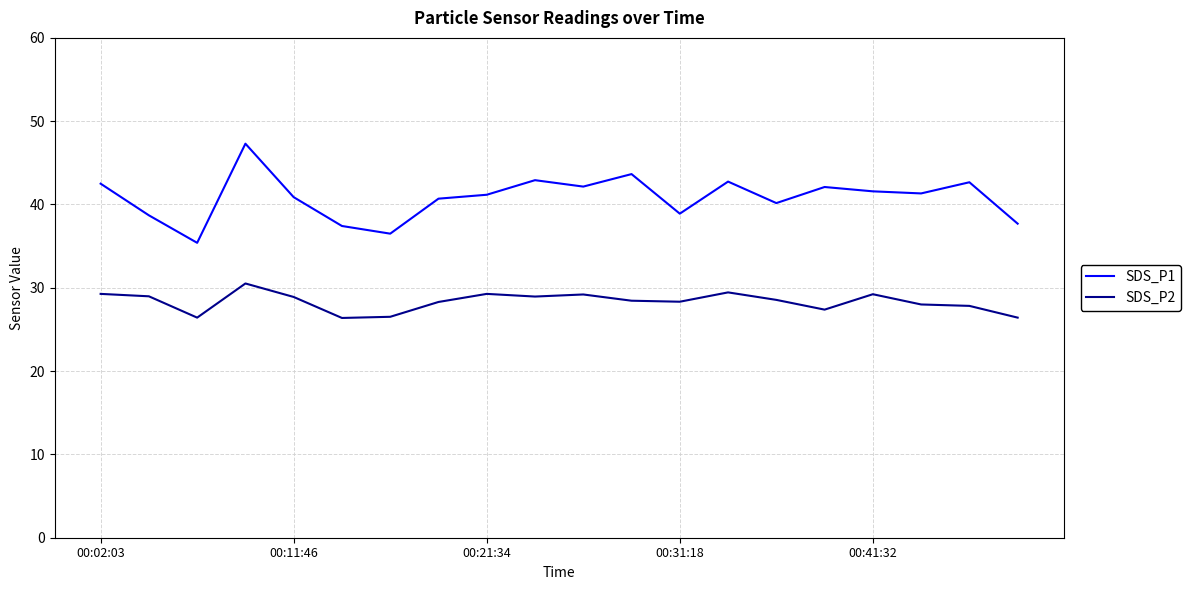

Rank the series by their average value, from highest to lowest.

SDS_P1, SDS_P2